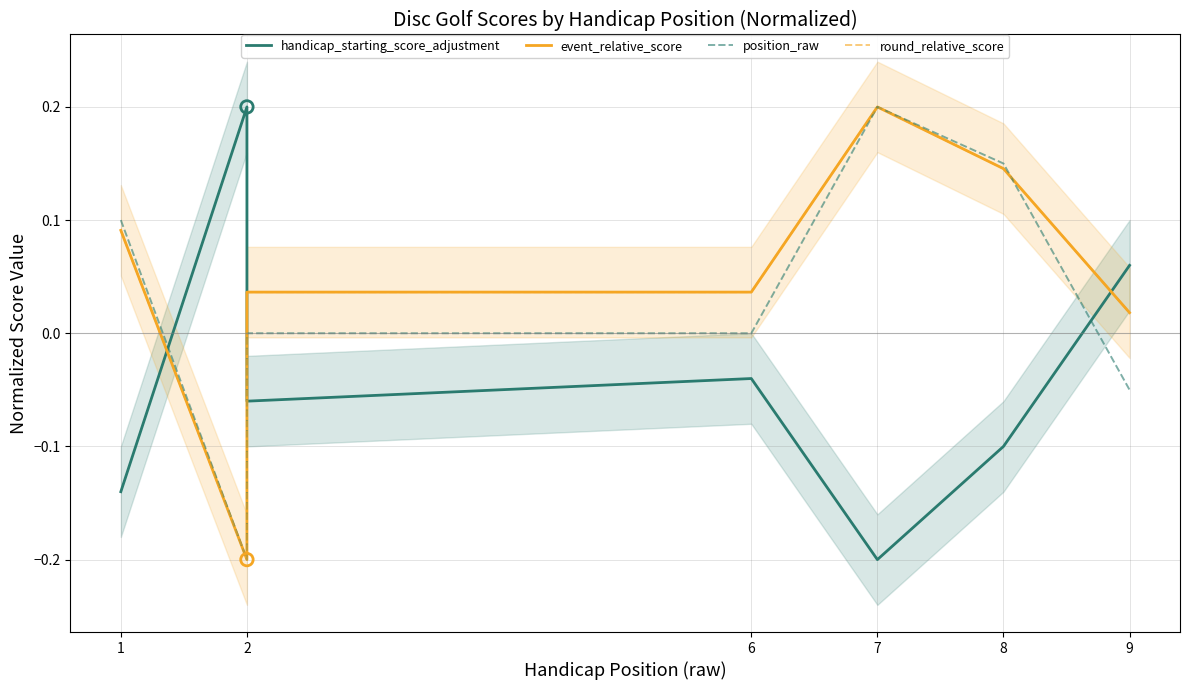

Which series contains the highest Y value?

handicap_starting_score_adjustment